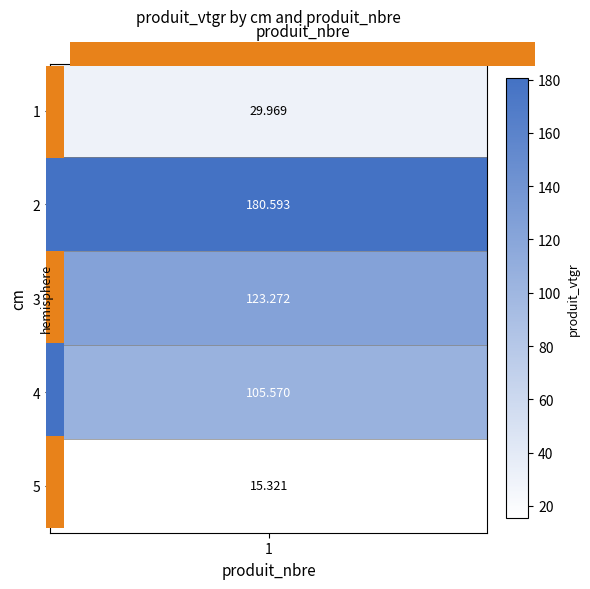

Rank the categories by value from highest to lowest.

2, 3, 4, 1, 5